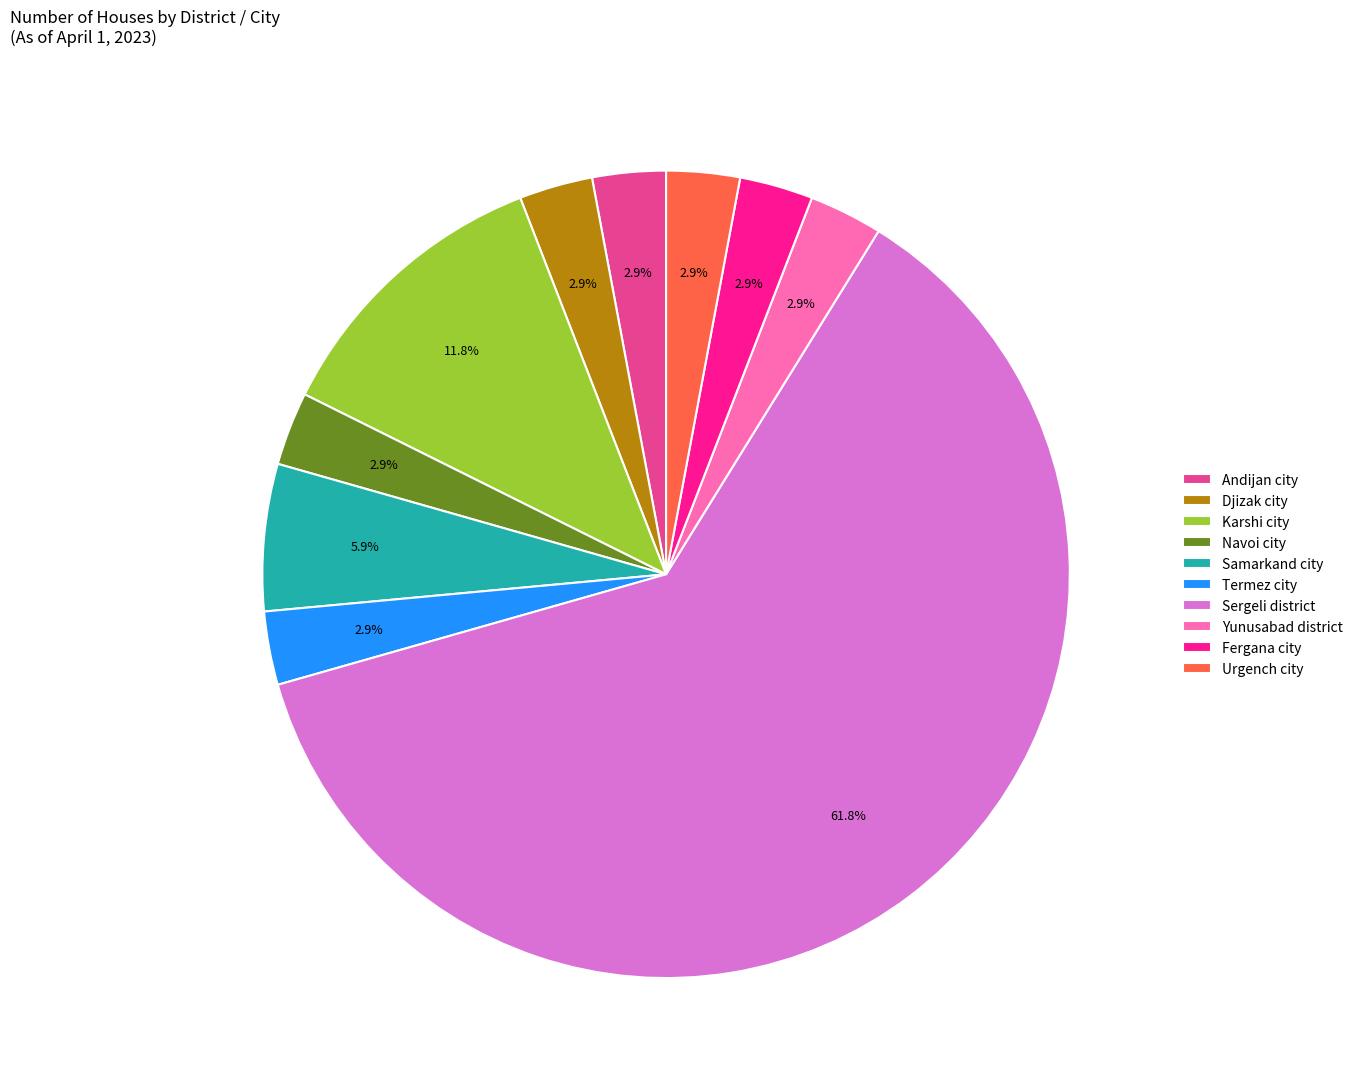

Count the number of slices in the pie.

10